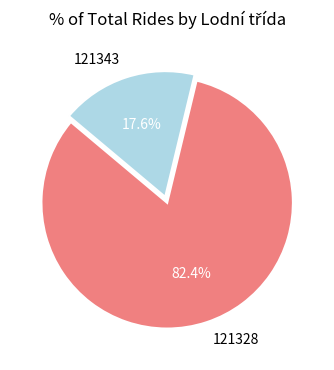

To the nearest percent, what is the difference between the largest and smallest slice percentages?

65%